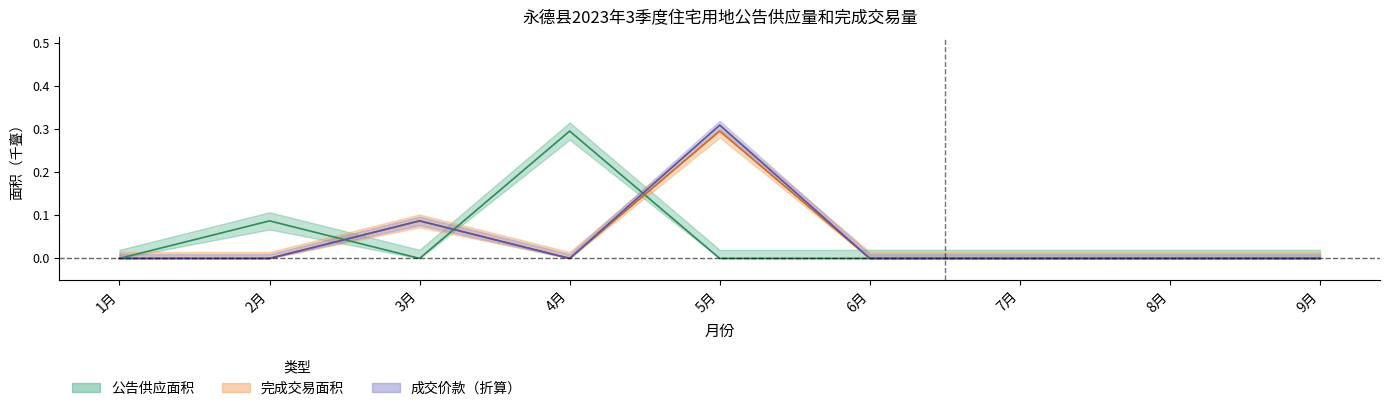

Count the number of data series in this chart.

3